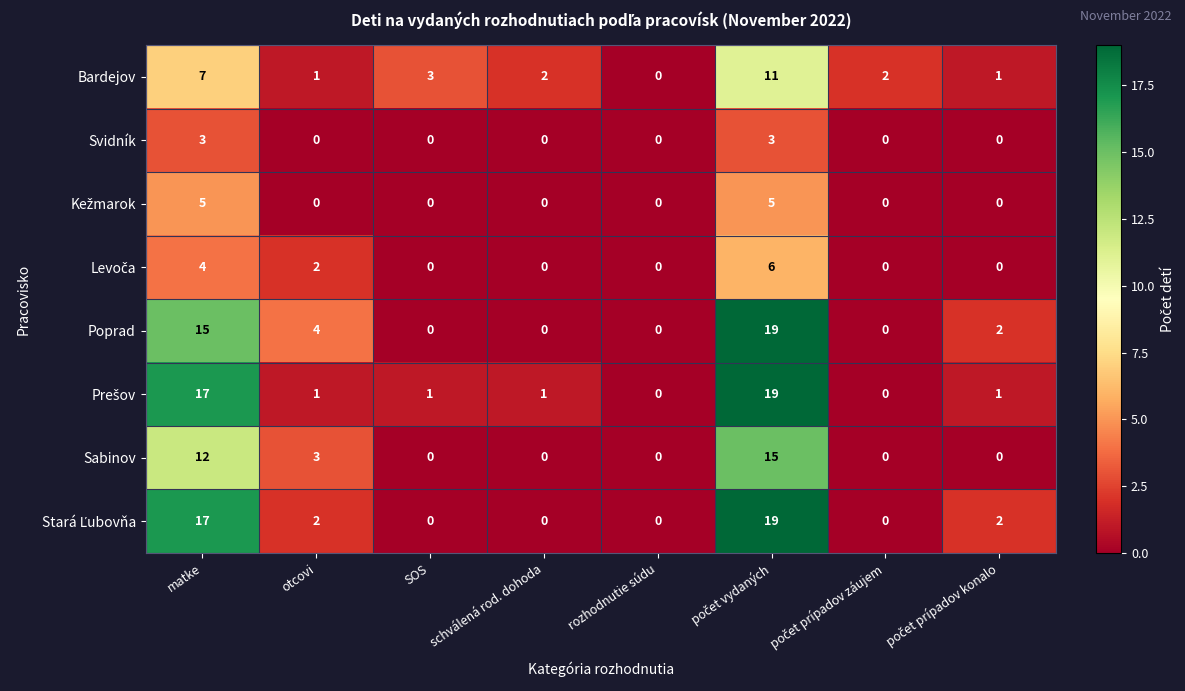

What is the greatest value displayed?

19